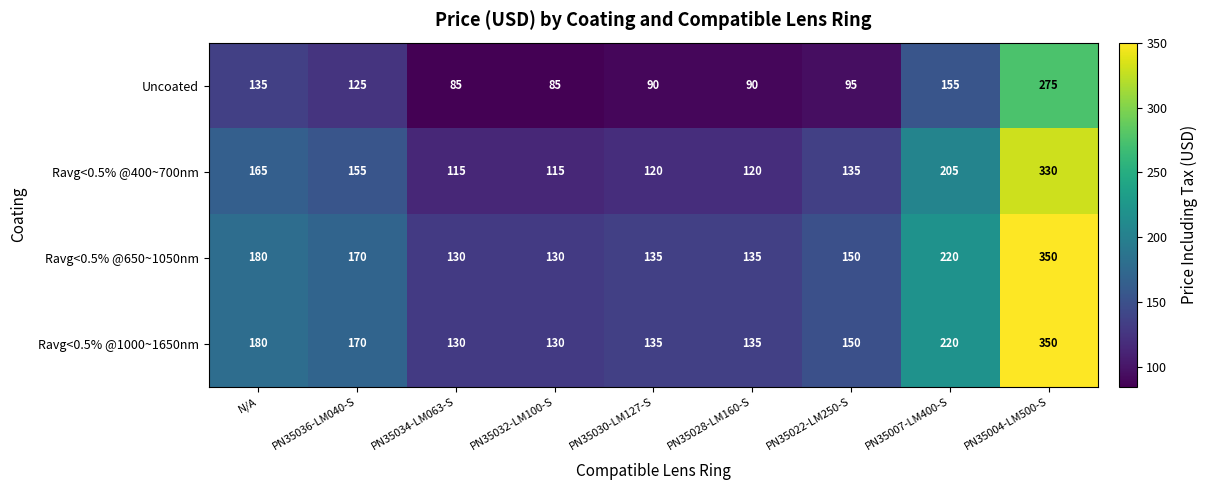

What is the difference between the Ravg<0.5% @650~1050nm values at N/A and PN35022-LM250-S?

30